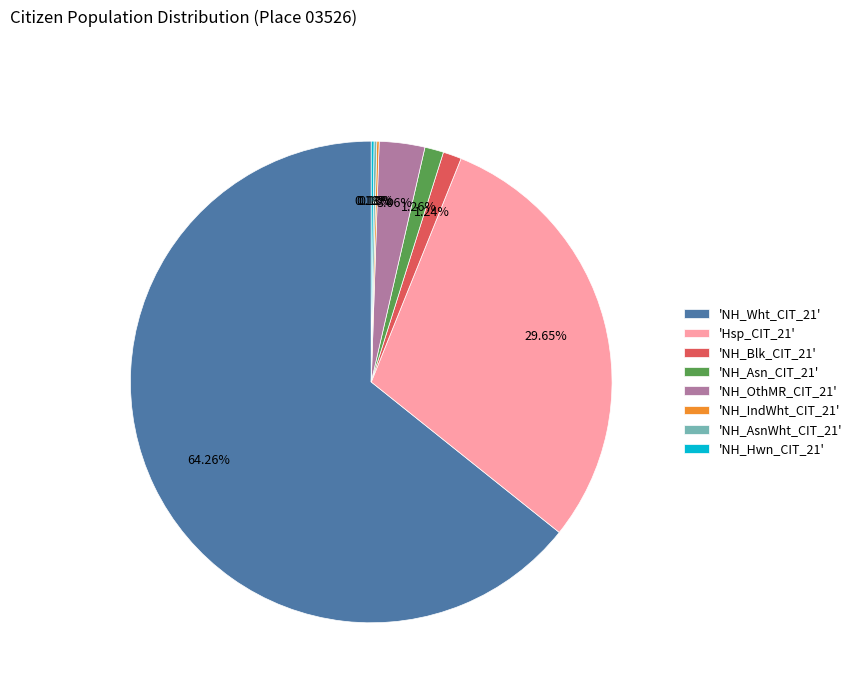

To the nearest percent, what is the difference between the largest and smallest slice percentages?

64%